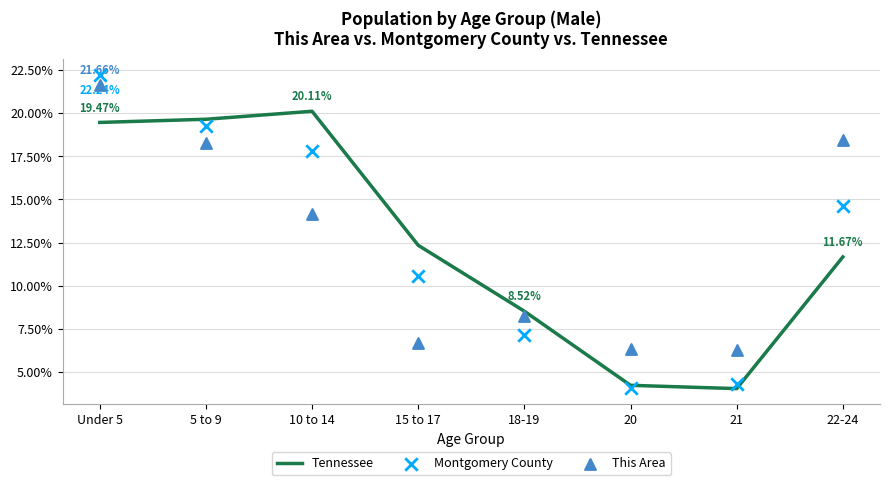

What is the total value across all series at 5 to 9?

57.1